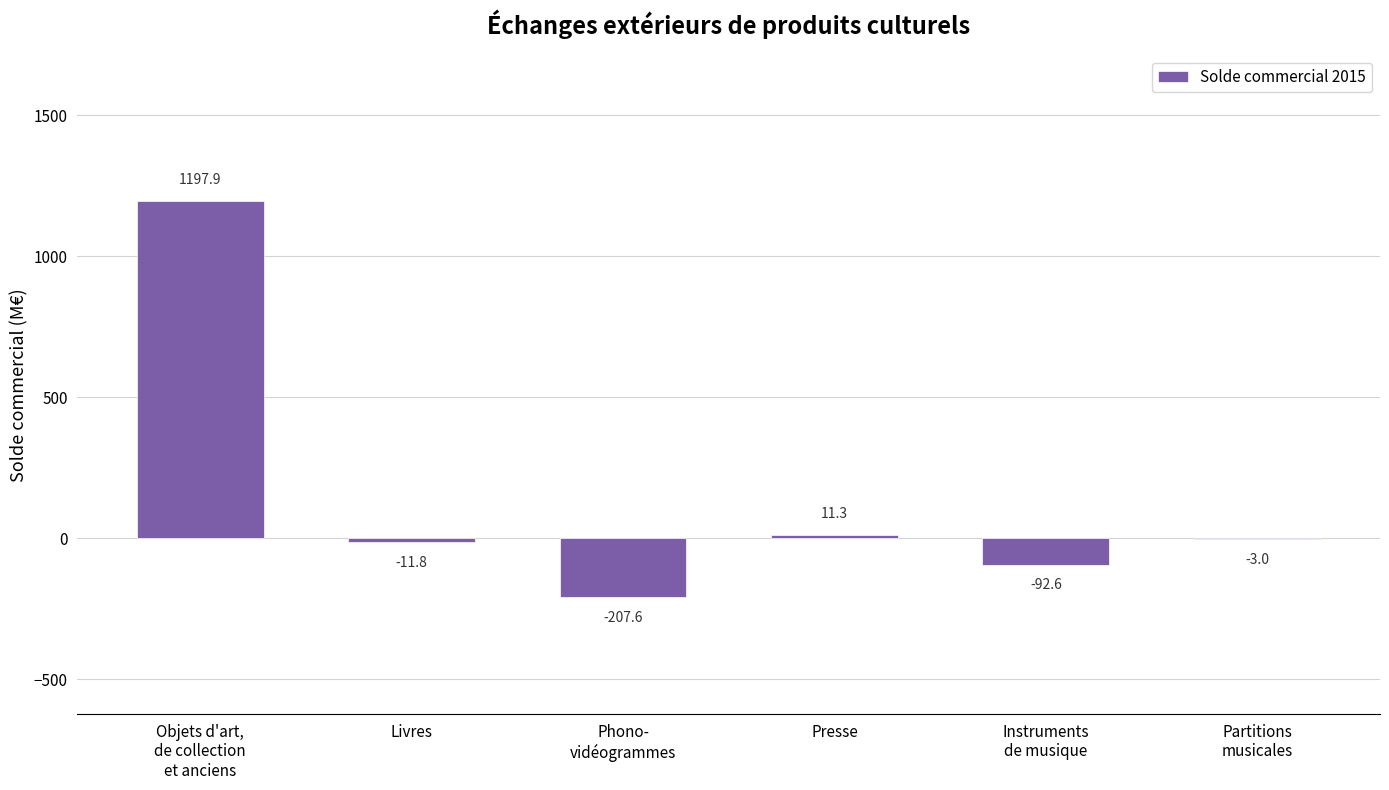

The value at Livres is -11.8. True or false?

True